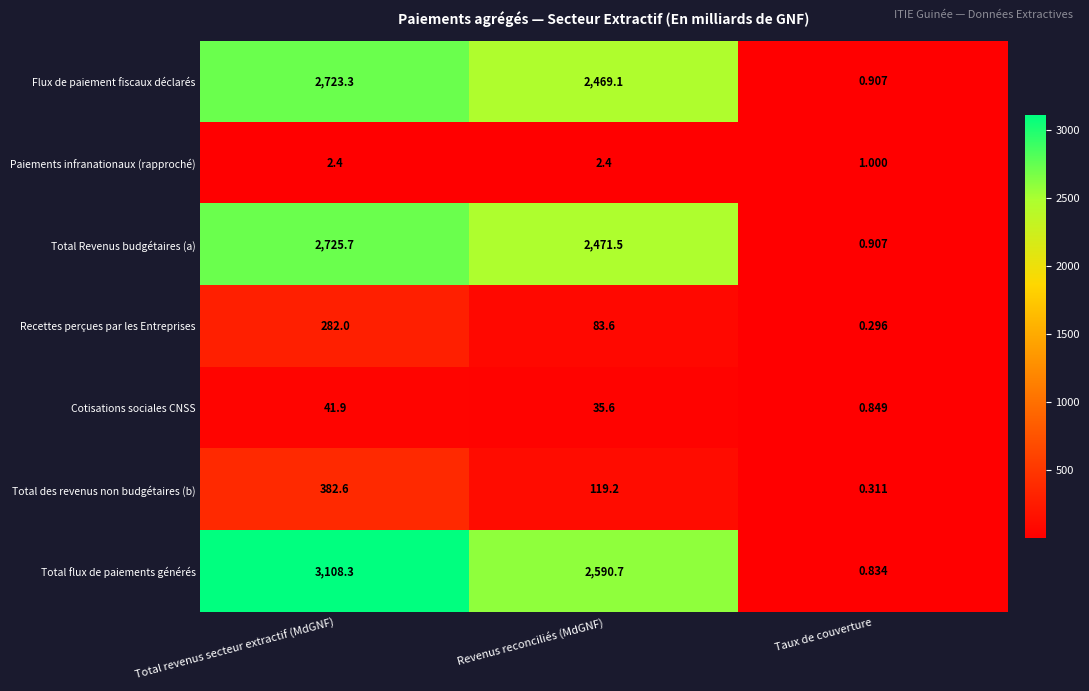

Which label corresponds to the smallest value in the chart?

Taux de couverture